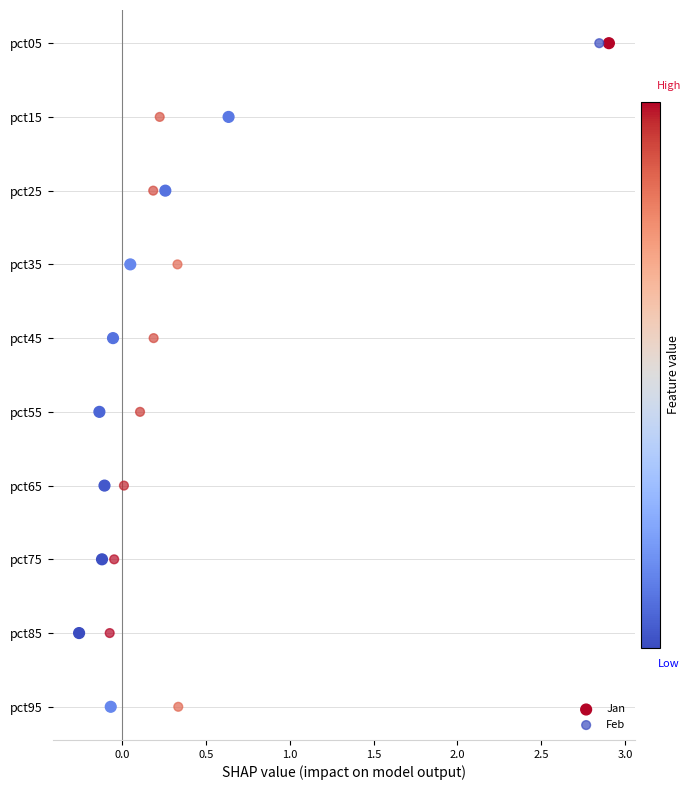

What are all the series names shown in the legend?

Jan, Feb